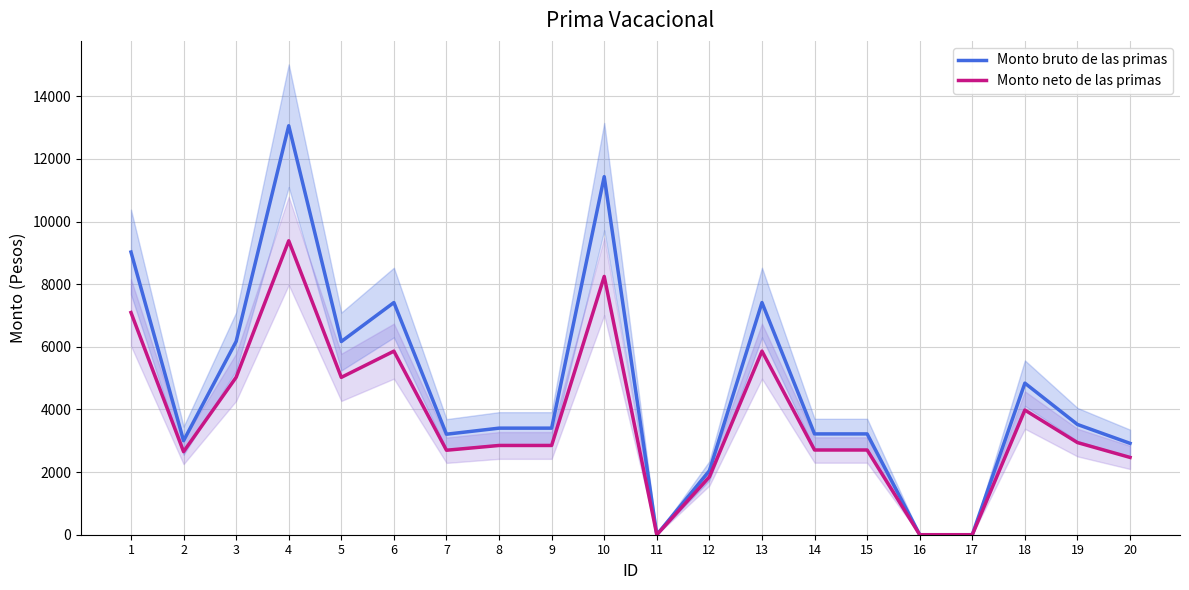

What is the difference between the second highest and second lowest values in the Monto bruto de las primas series?

11434.9